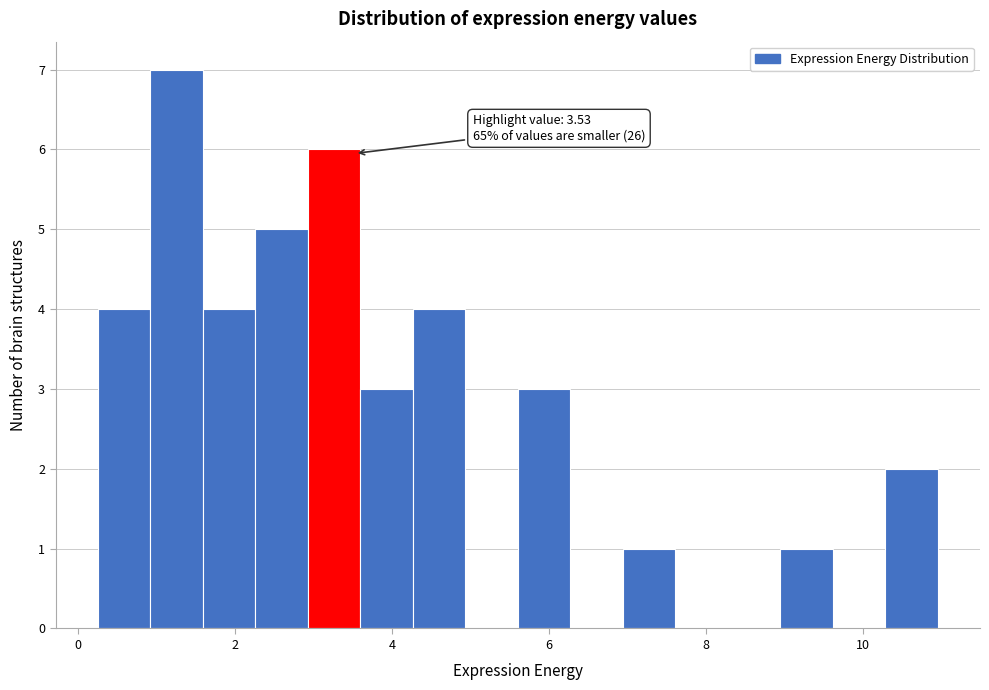

Read against the x-axis, roughly where is the centre of the tallest bar?

1.2